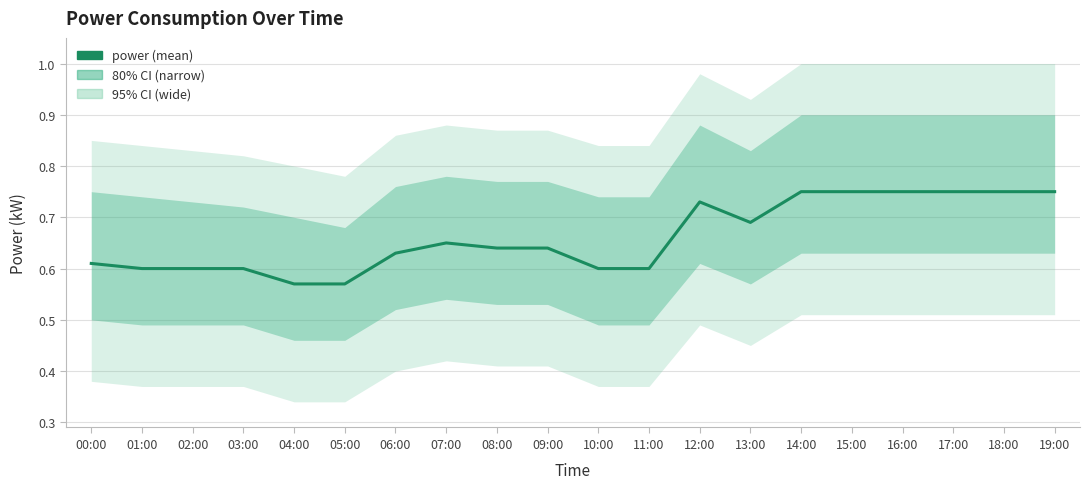

Where is the first local minimum?

13:00